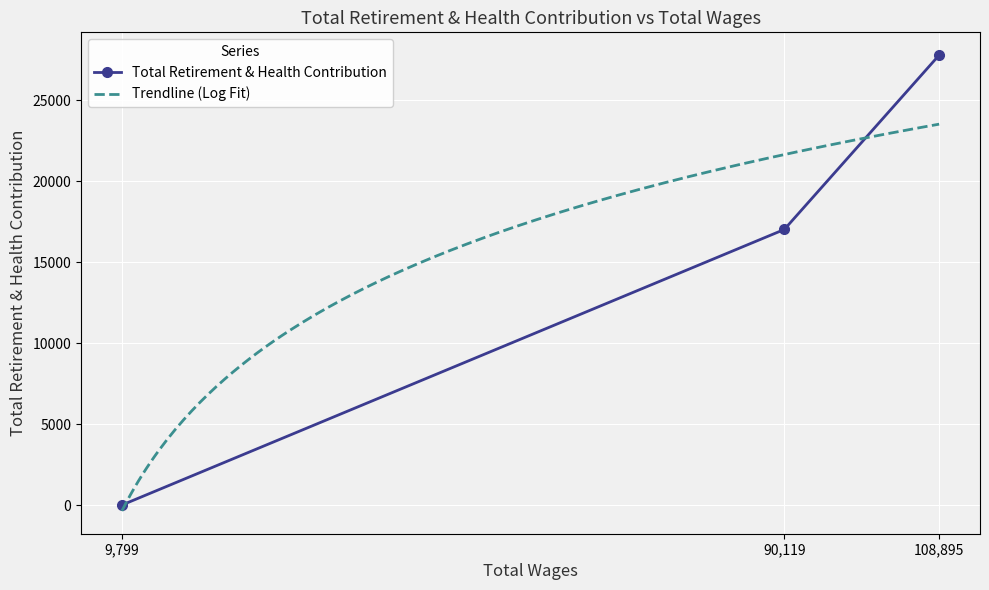

Count the number of categories in the chart.

3